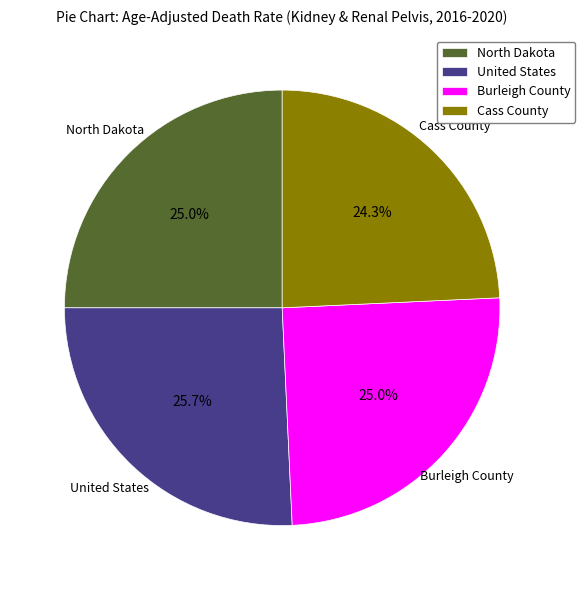

Count the number of slices in the pie.

4